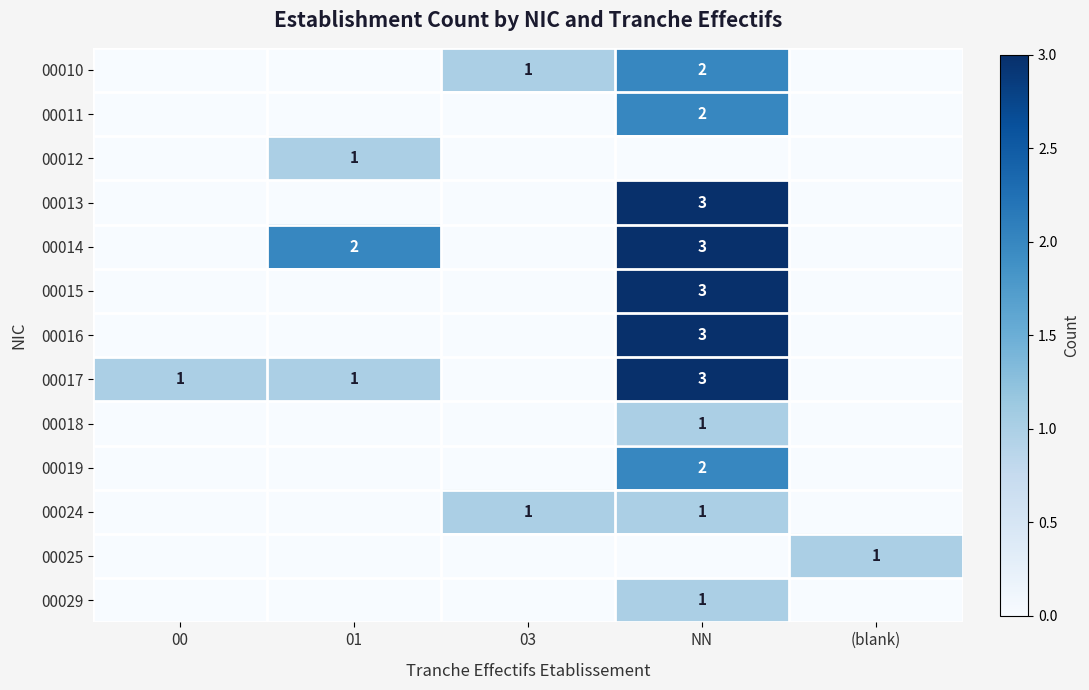

The 00025 series shows 1 at (blank). True or false?

True